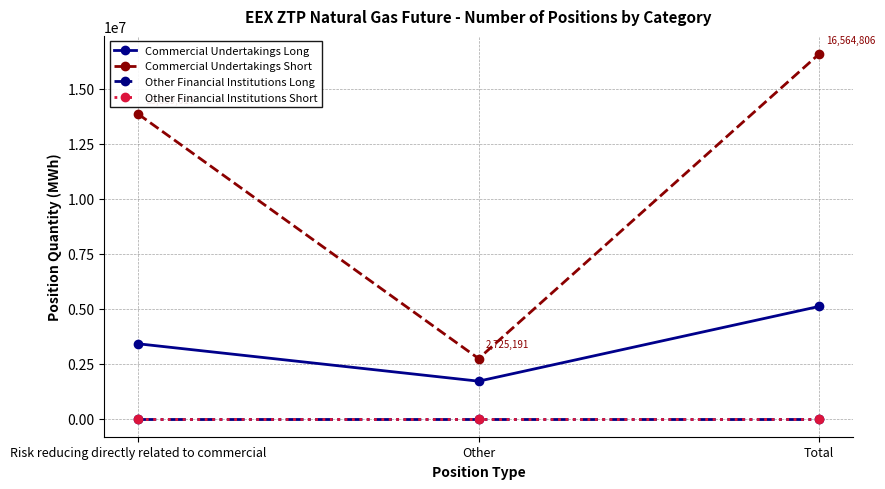

What is the value of the Commercial Undertakings Short point at the 2nd from the left?

2725191